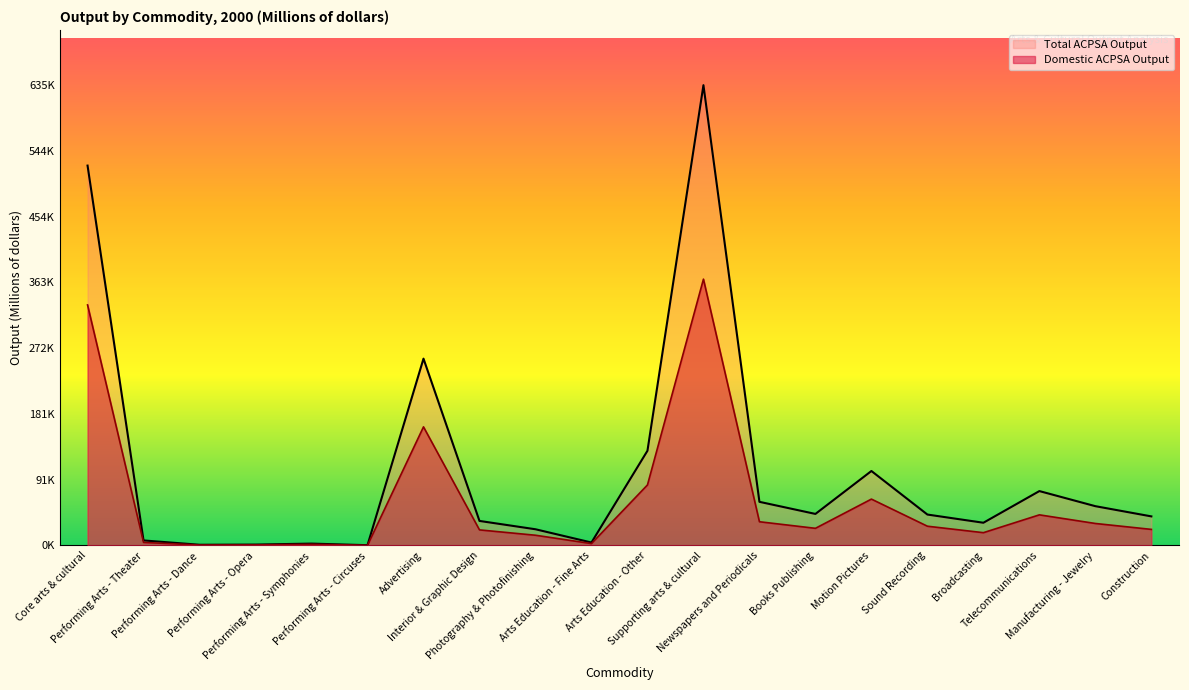

What is the difference between the Domestic ACPSA Output values at Advertising and Interior & Graphic Design?

142160